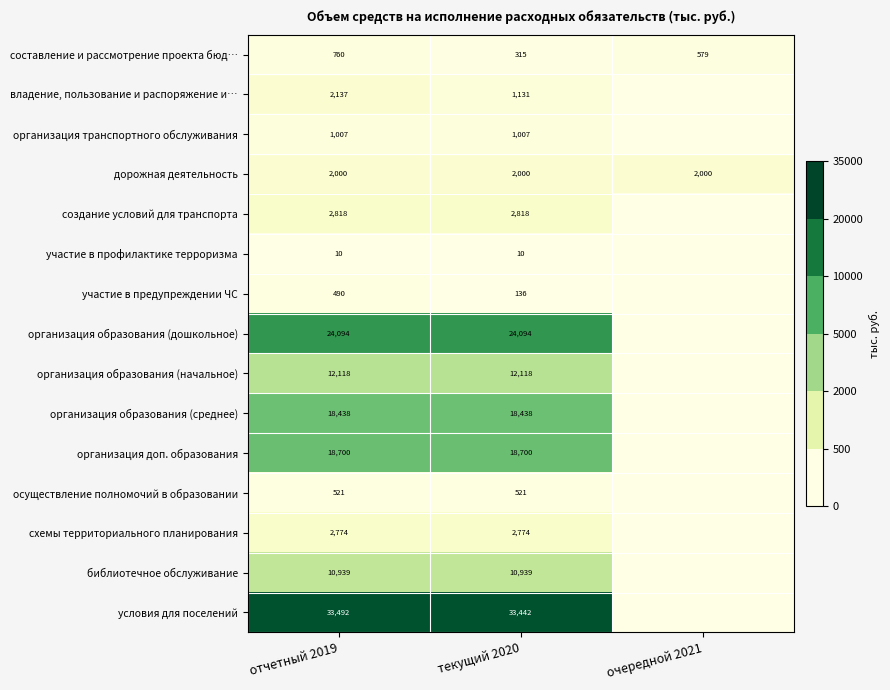

What is the total value across all series at отчетный 2019?

130298